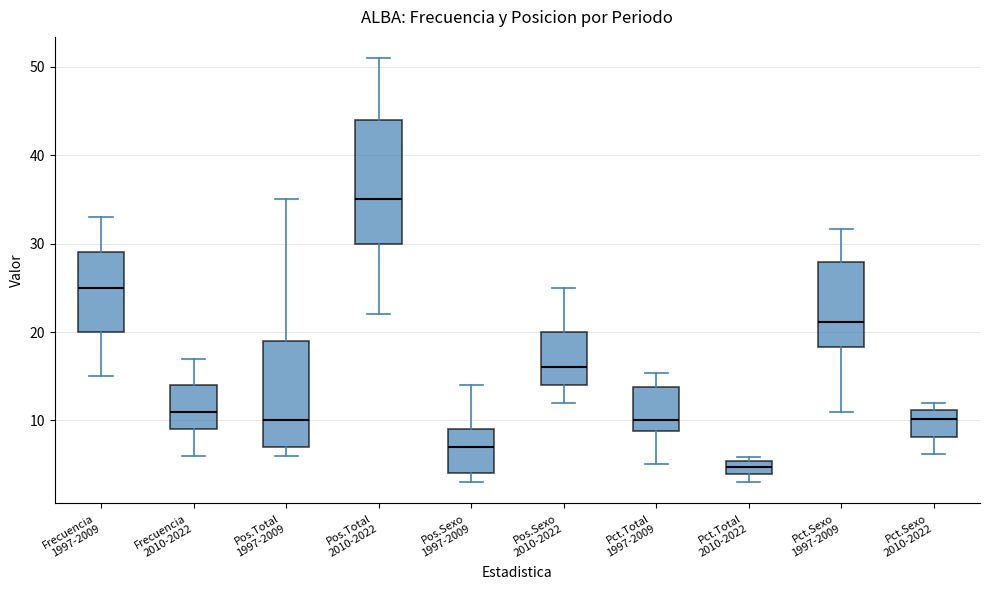

Which box's median line is the highest?

Pos.Total 2010-2022